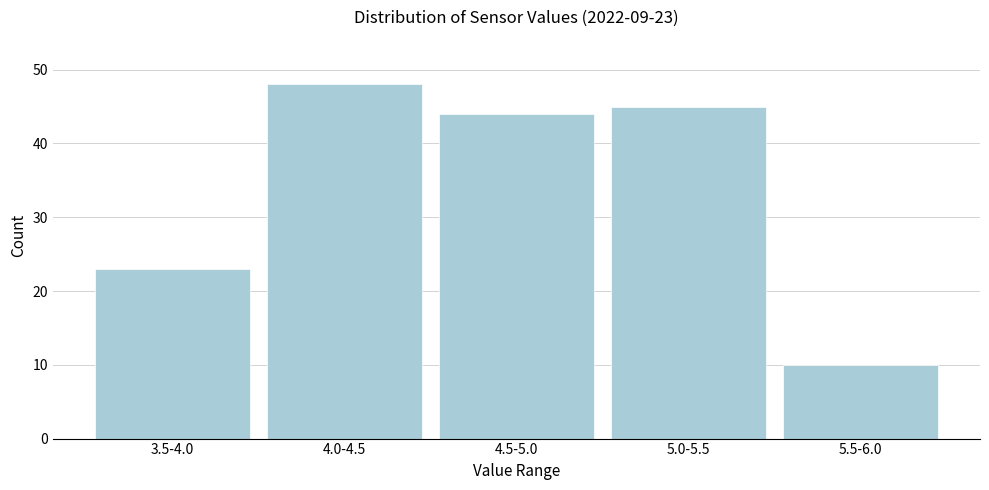

Reading left to right, what are all the values shown in this chart?

3.5-4.0=23	4.0-4.5=48	4.5-5.0=44	5.0-5.5=45	5.5-6.0=10